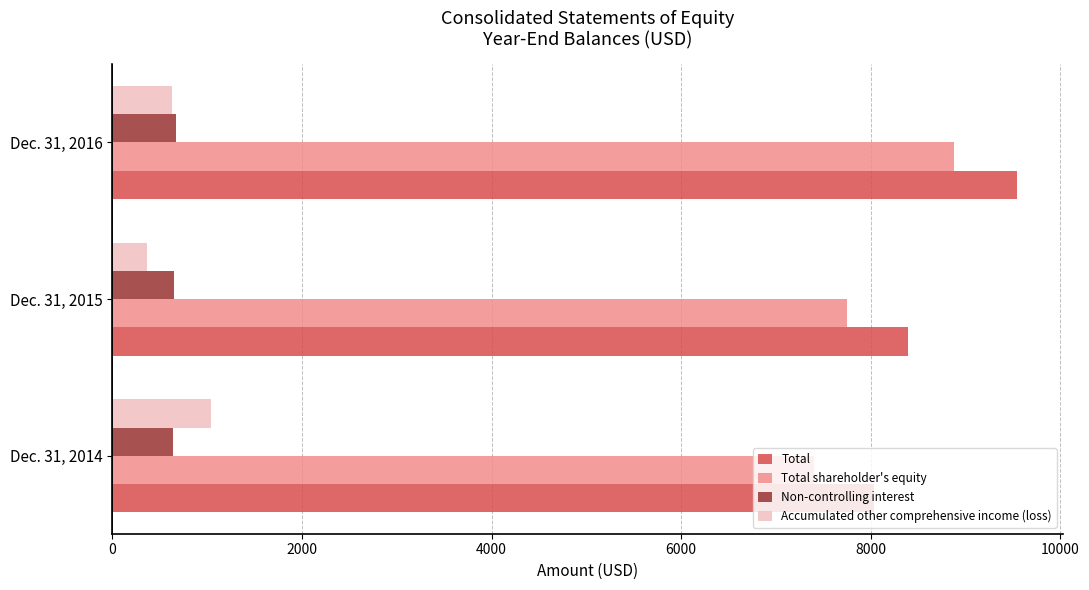

Count the Accumulated other comprehensive income (loss) values in the range 367 to 1044.

3